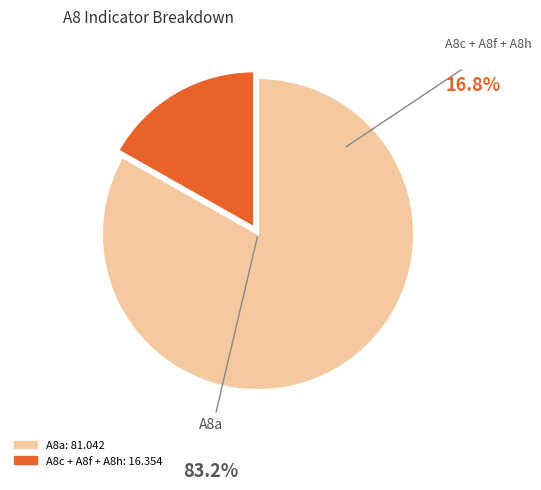

Is there any slice that represents more than half of the pie?

Yes